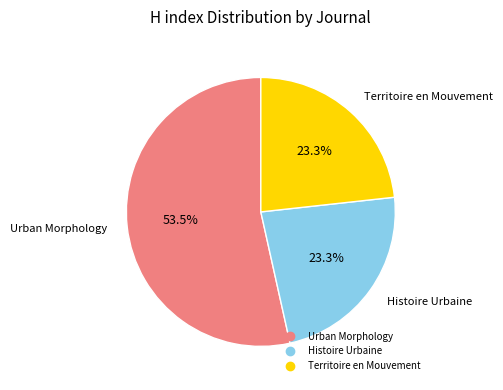

To the nearest percent, what is the combined percentage of Histoire Urbaine and Territoire en Mouvement?

47%